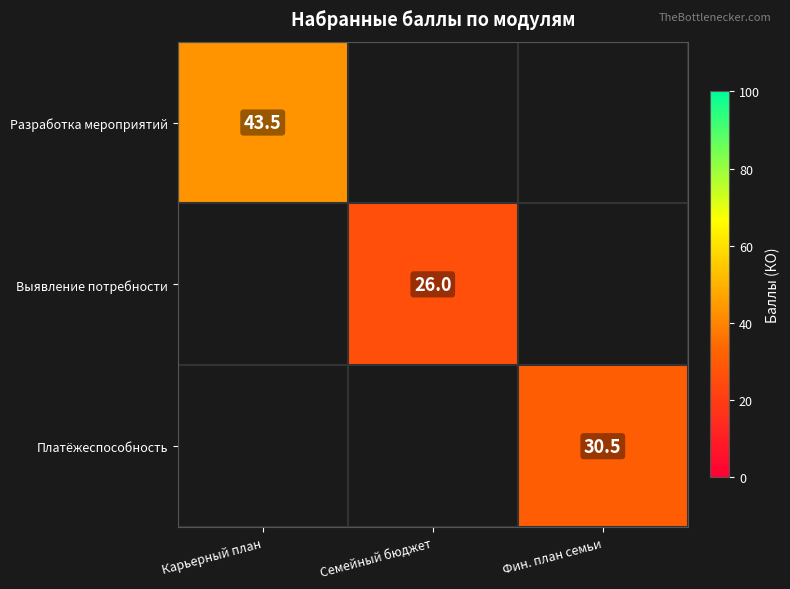

The value of Разработка мероприятий at Карьерный план is 43.5. True or false?

True